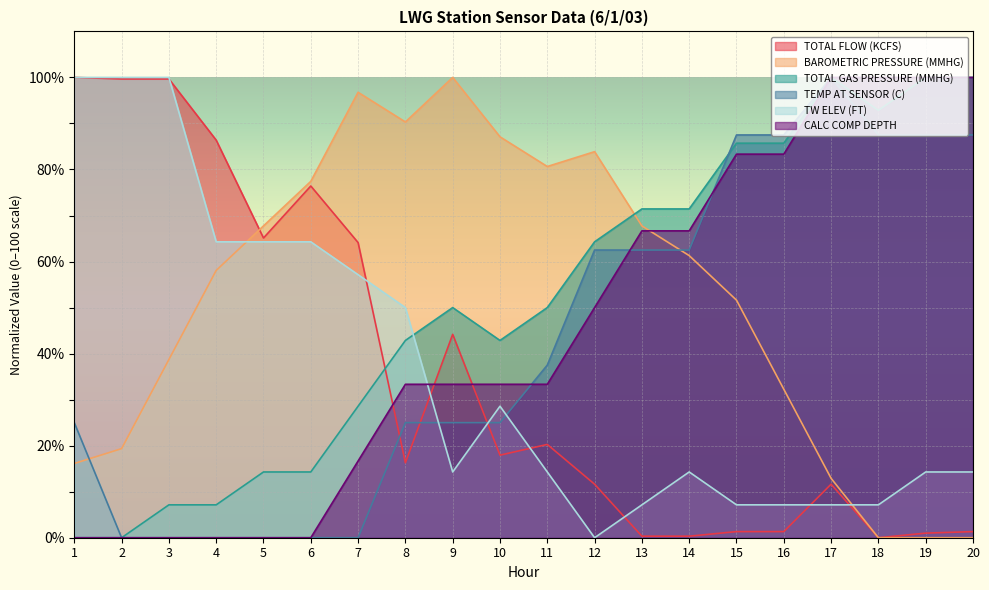

At which category does the chart reach its peak across all series?

1